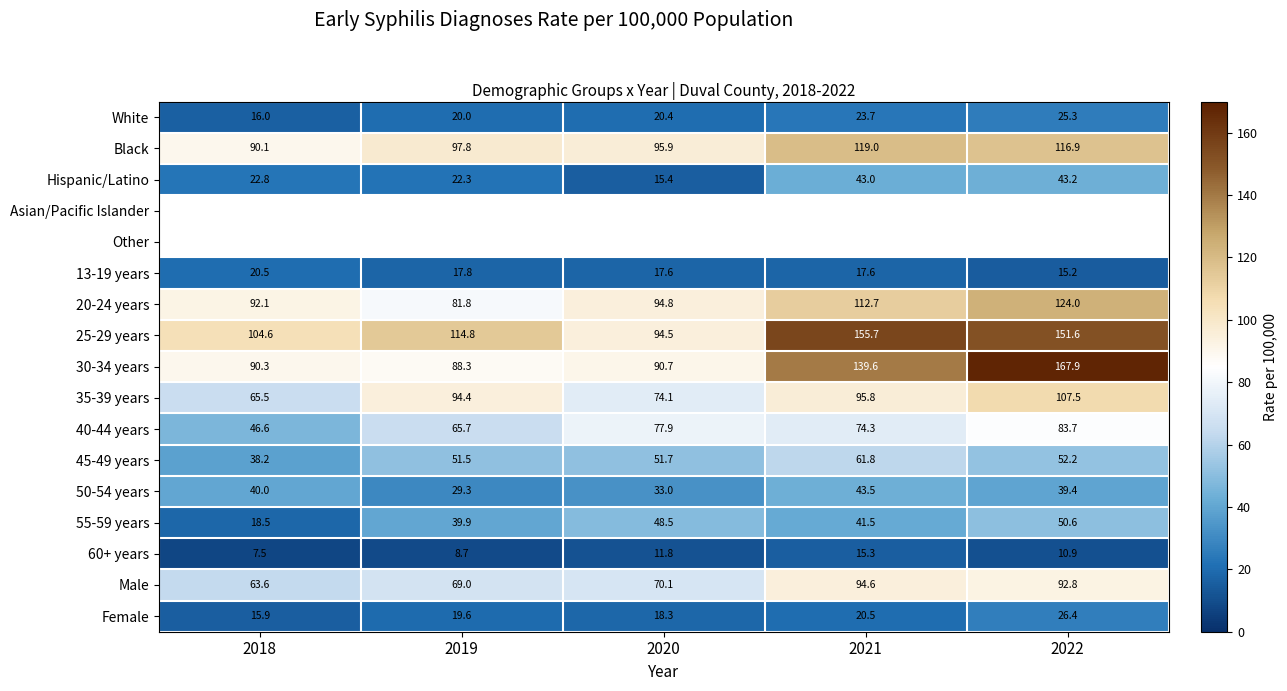

What is the spread (max minus min) of values at 2018?

97.1